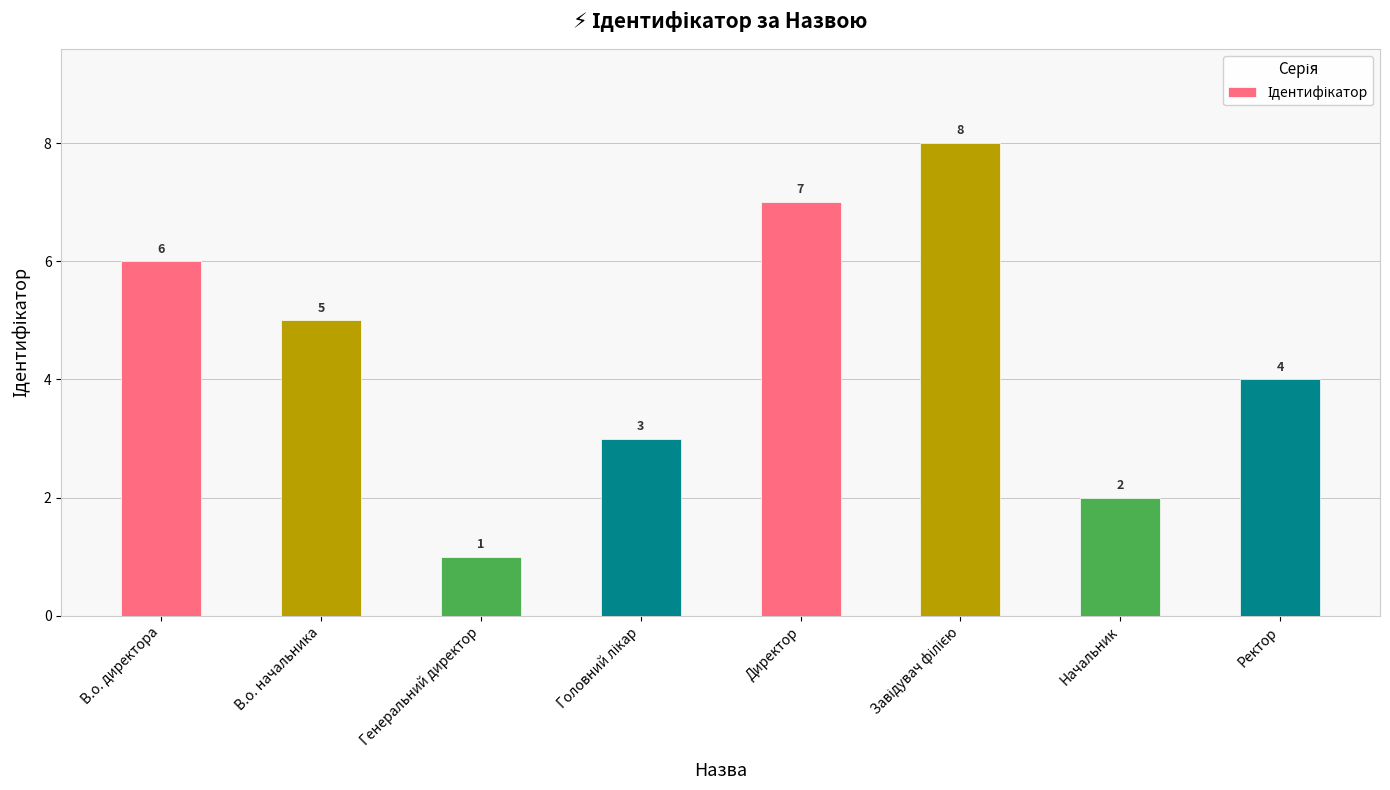

Approximately how many times larger is the value at Ректор compared to Генеральний директор?

4.0